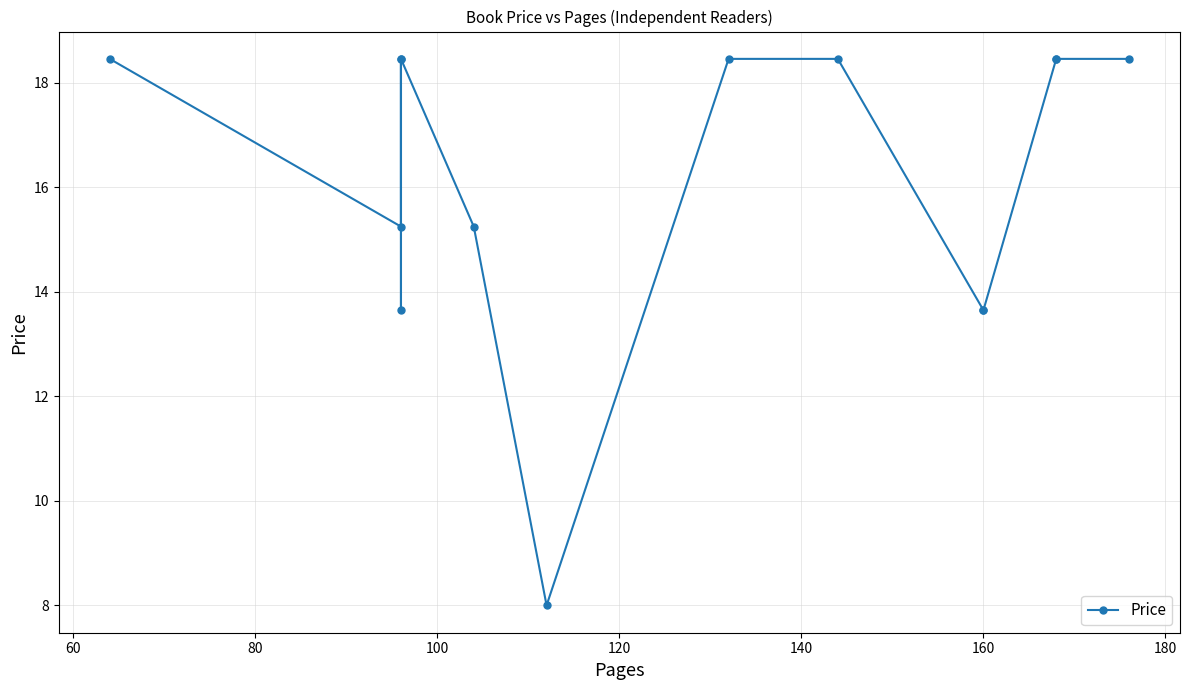

Which has a higher value, 60 or 180?

180